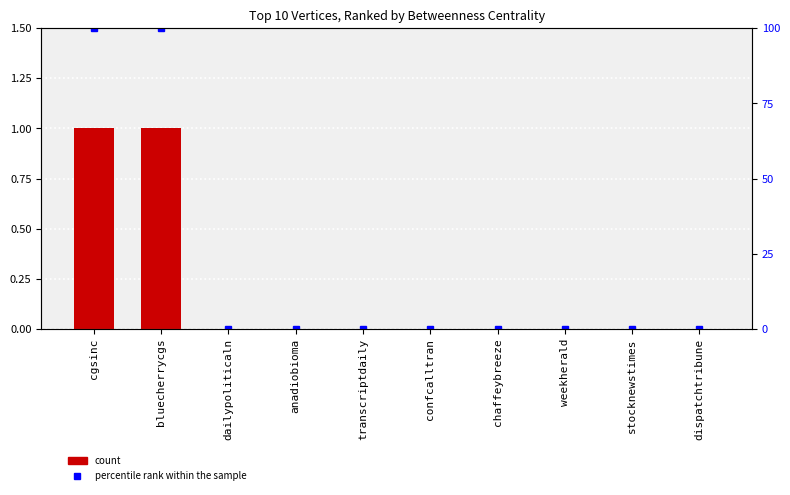

True or false: percentile rank has a value of 0 at dispatchtribune.

True